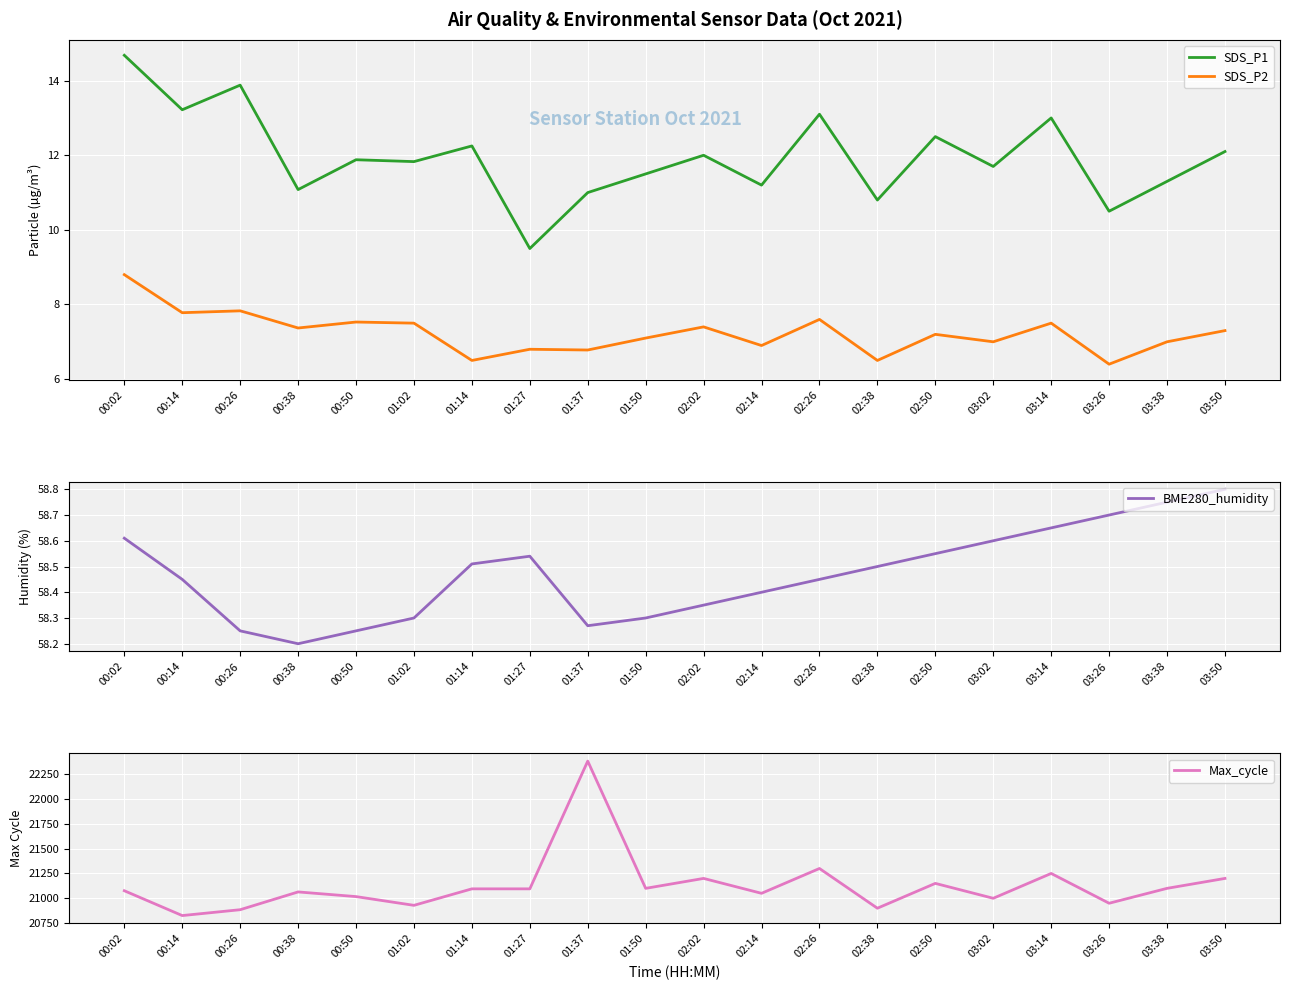

True or false: SDS_P2 has a value of 7.2 at 02:50.

True